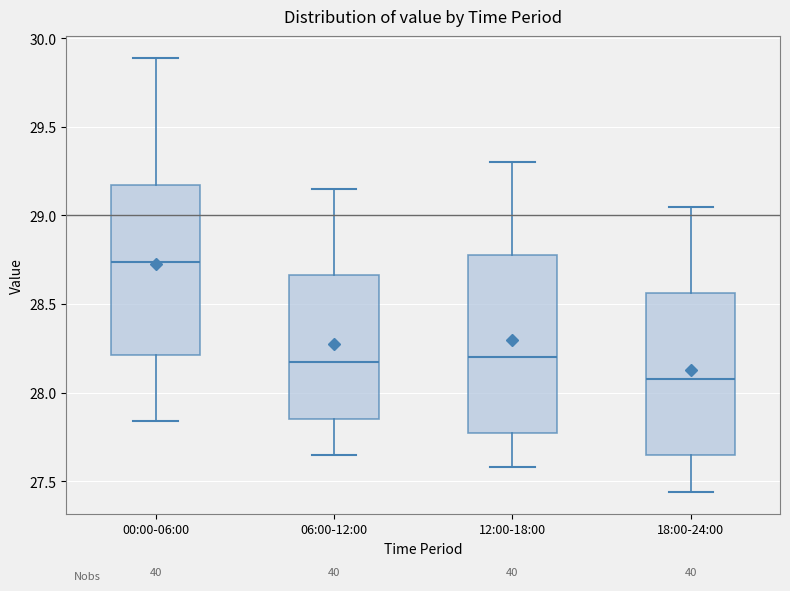

Reading left to right, read every box against the y-axis: the position of its median line, the range the box covers, and the ends of its whiskers. The values are not printed on the chart, so give them approximately, as read against the axis.

00:00-06:00: median 28.75, box 28.20 to 29.15, whiskers 27.85 to 29.90
06:00-12:00: median 28.20, box 27.85 to 28.65, whiskers 27.65 to 29.15
12:00-18:00: median 28.20, box 27.75 to 28.80, whiskers 27.60 to 29.30
18:00-24:00: median 28.10, box 27.65 to 28.55, whiskers 27.45 to 29.05